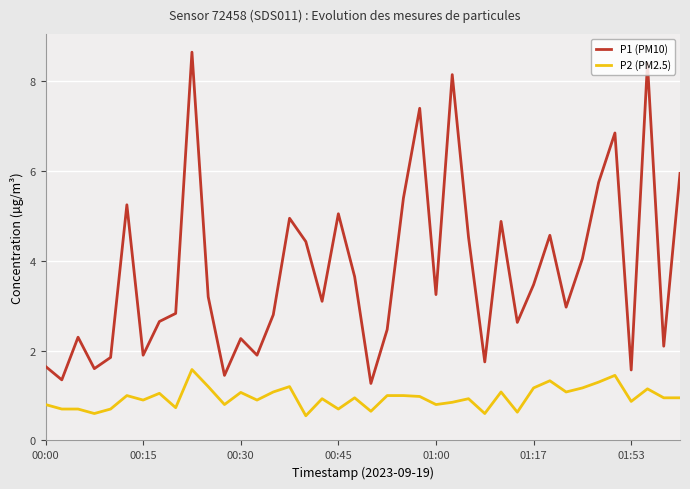

What is the minimum value shown in the chart?

0.6